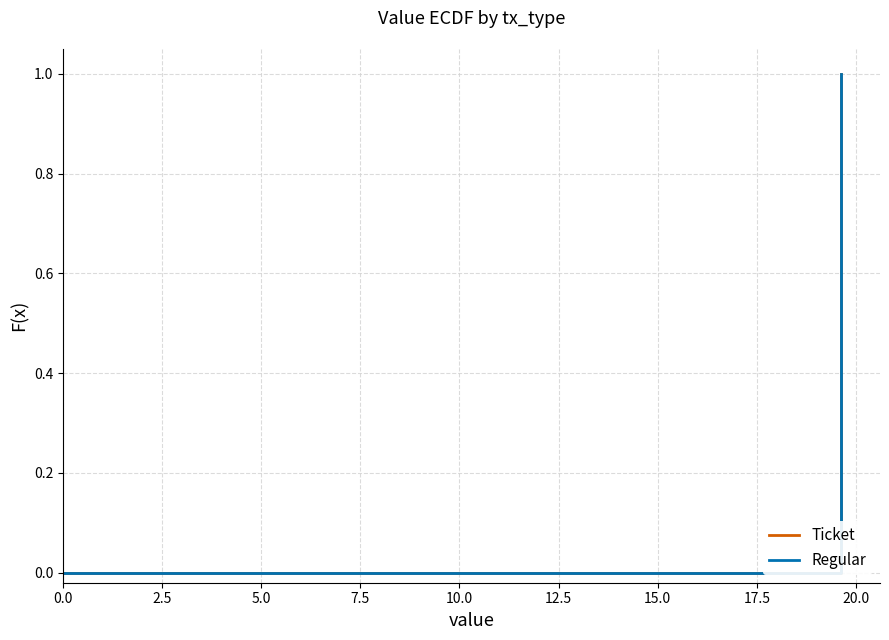

How many values in Regular are above zero?

1